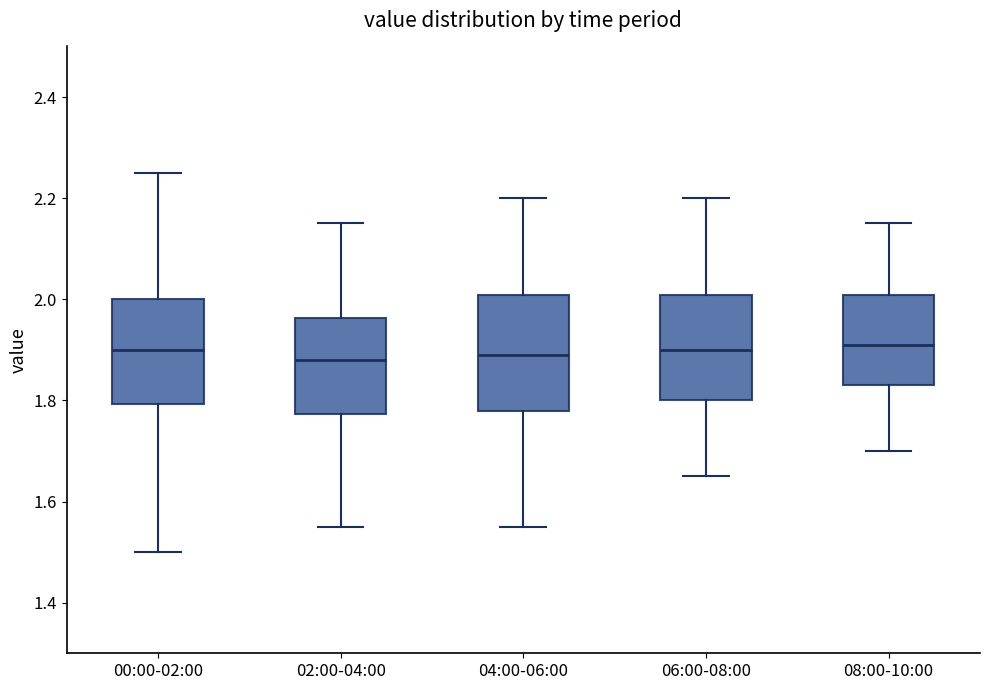

Reading left to right, read every box against the y-axis: the position of its median line, the range the box covers, and the ends of its whiskers. The values are not printed on the chart, so give them approximately, as read against the axis.

00:00-02:00: median 1.90, box 1.80 to 2.00, whiskers 1.50 to 2.26
02:00-04:00: median 1.88, box 1.78 to 1.96, whiskers 1.56 to 2.16
04:00-06:00: median 1.90, box 1.78 to 2.00, whiskers 1.56 to 2.20
06:00-08:00: median 1.90, box 1.80 to 2.00, whiskers 1.66 to 2.20
08:00-10:00: median 1.92, box 1.84 to 2.00, whiskers 1.70 to 2.16